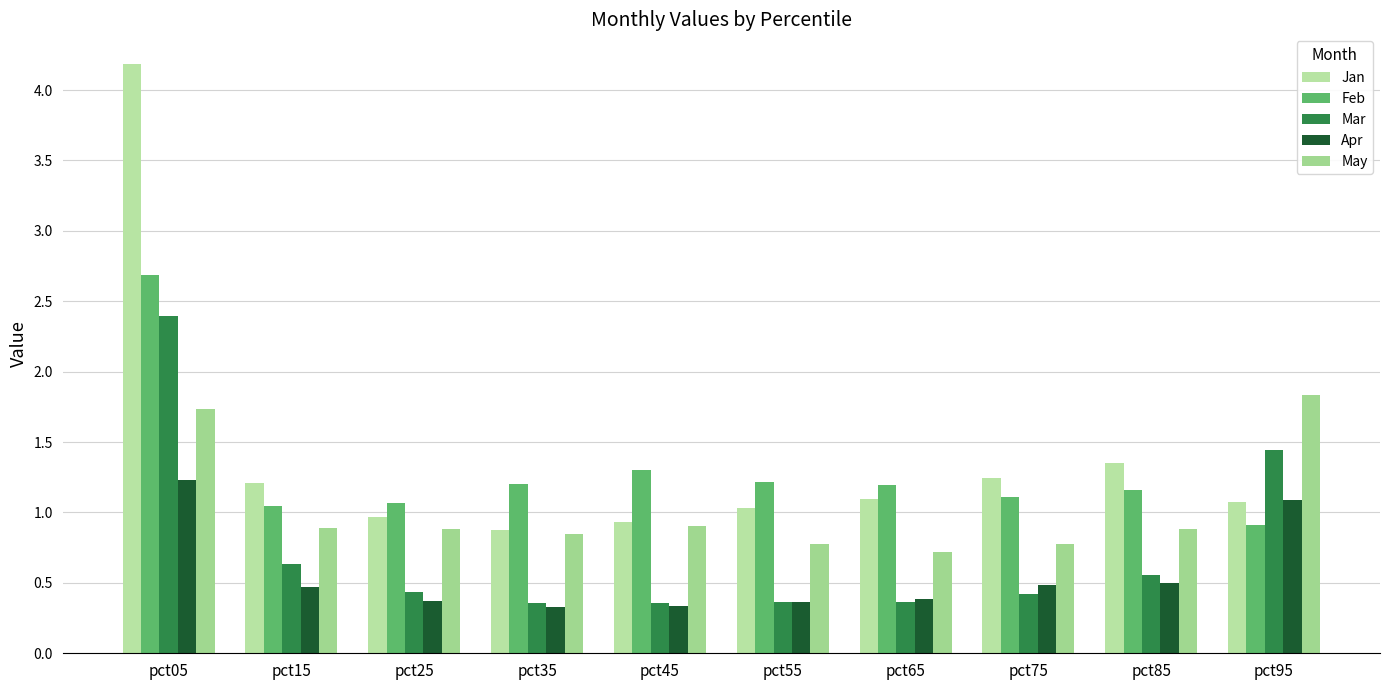

What is the lowest value of the Mar series?

0.4